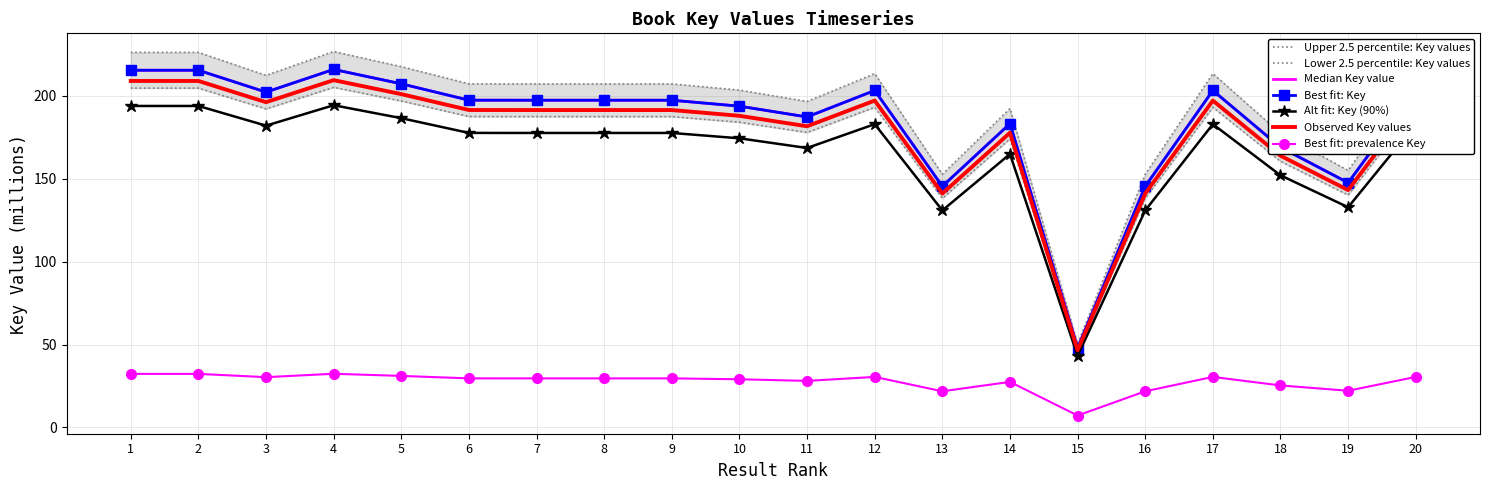

Is the value of Key (Upper) at 3 greater than the value of Key (Lower) at 6?

No